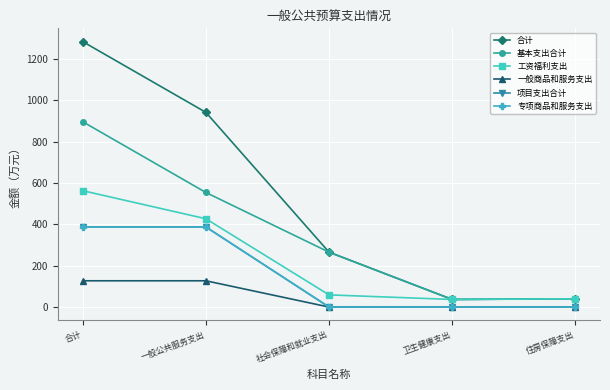

Is this an area chart (filled region under the line)?

No